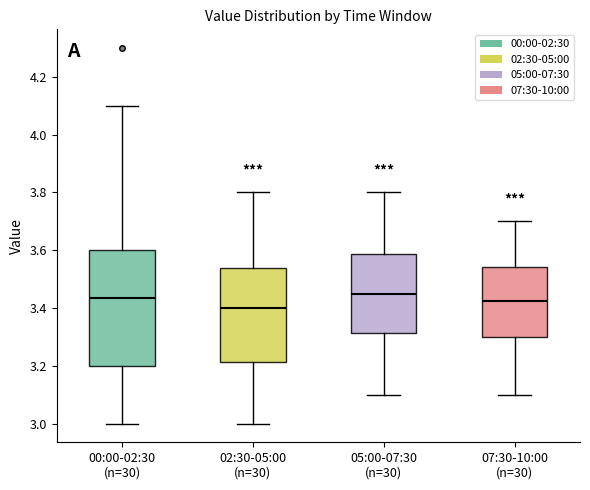

Which box has the lowest median line?

02:30-05:00 (n=30)